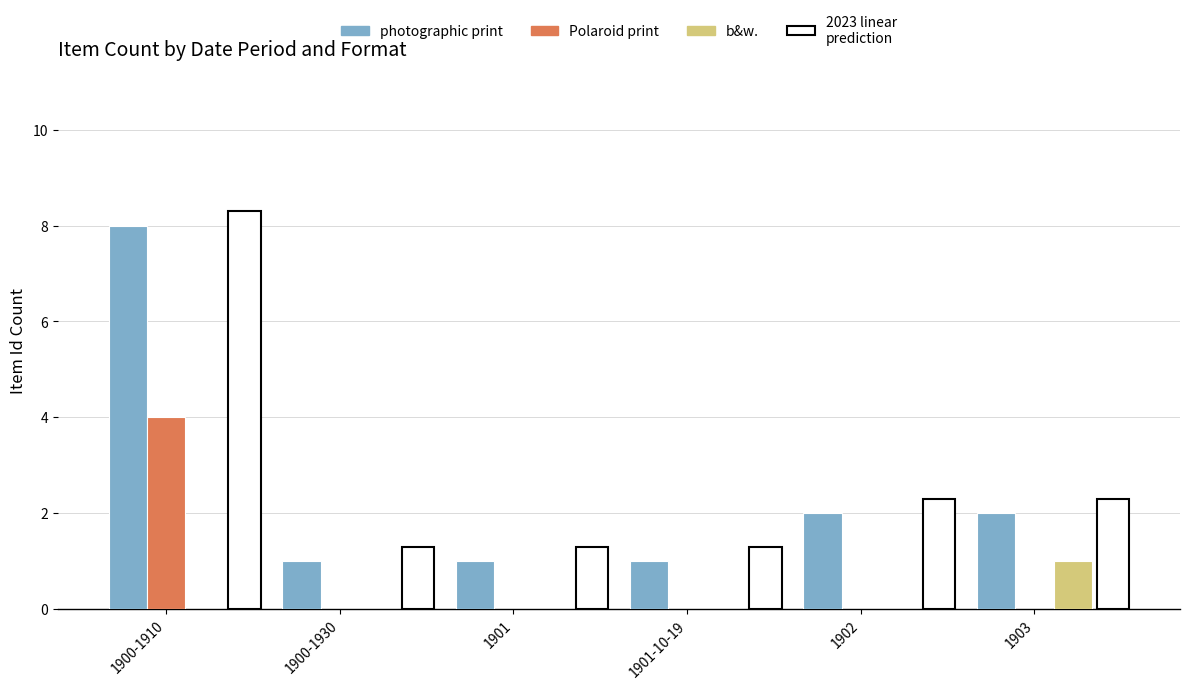

How many Polaroid print values are between 0 and 1?

5